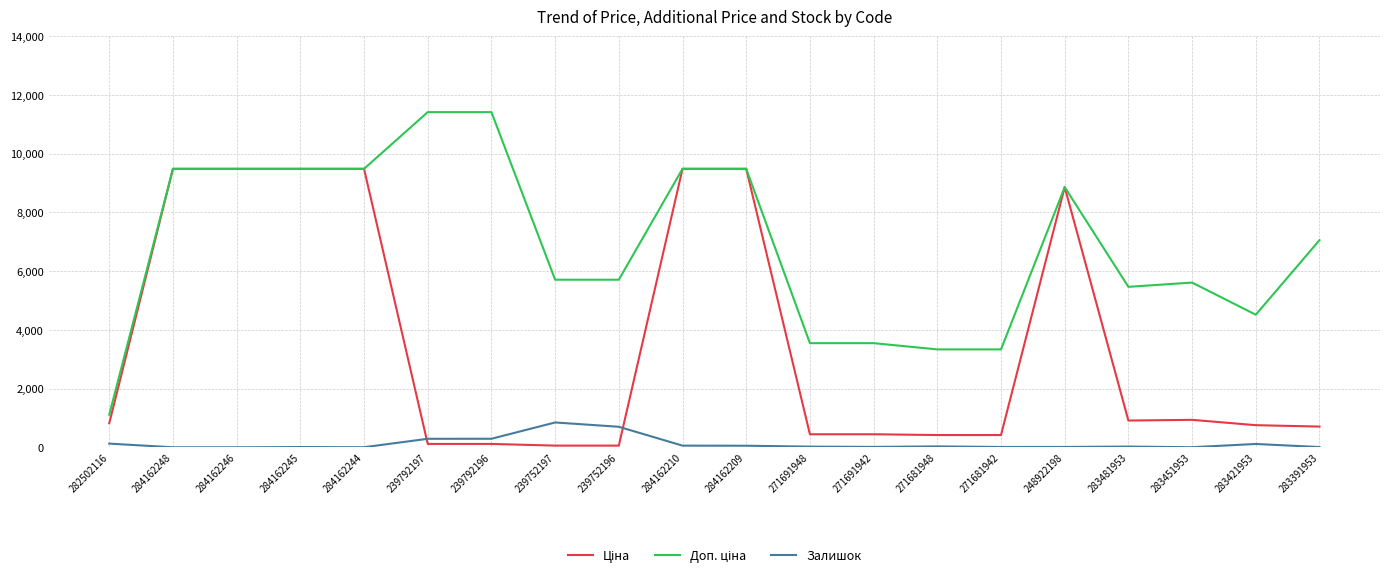

What is the difference between the maximum and minimum values in the Залишок series?

845.0